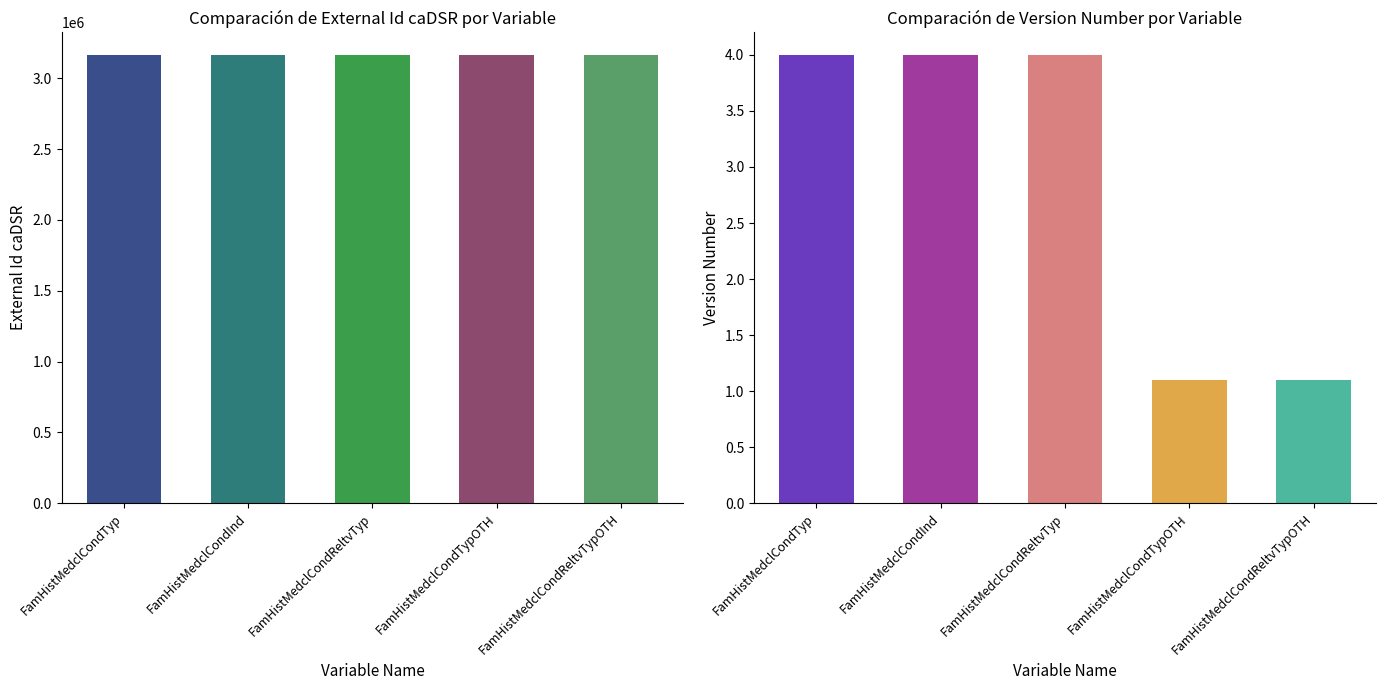

Is the value of External Id caDSR at FamHistMedclCondTyp greater than the value of Version Number at FamHistMedclCondTypOTH?

Yes